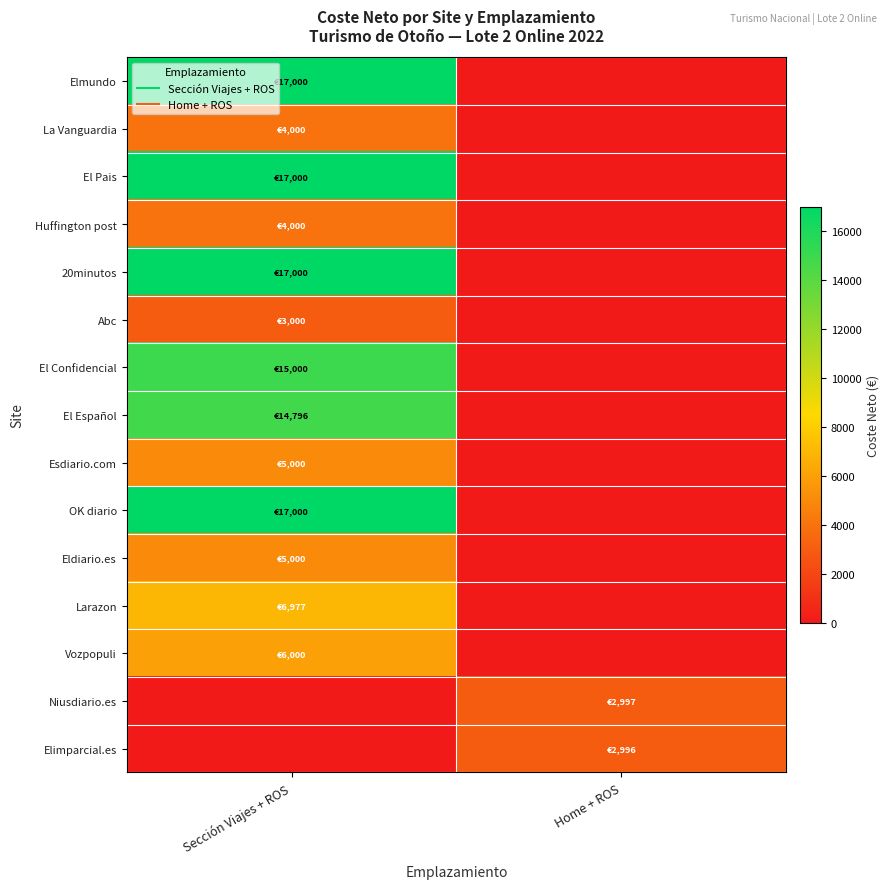

Reading right to left, what are all the values shown in this chart?

Elmundo: Home + ROS=0.0	Sección Viajes + ROS=17000.0
La Vanguardia: Home + ROS=0.0	Sección Viajes + ROS=4000.0
El Pais: Home + ROS=0.0	Sección Viajes + ROS=17000.0
Huffington post: Home + ROS=0.0	Sección Viajes + ROS=4000.0
20minutos: Home + ROS=0.0	Sección Viajes + ROS=17000.0
Abc: Home + ROS=0.0	Sección Viajes + ROS=3000.0
El Confidencial: Home + ROS=0.0	Sección Viajes + ROS=15000.0
El Español: Home + ROS=0.0	Sección Viajes + ROS=14796.0
Esdiario.com: Home + ROS=0.0	Sección Viajes + ROS=5000.0
OK diario: Home + ROS=0.0	Sección Viajes + ROS=17000.0
Eldiario.es: Home + ROS=0.0	Sección Viajes + ROS=5000.0
Larazon: Home + ROS=0.0	Sección Viajes + ROS=6977.1
Vozpopuli: Home + ROS=0.0	Sección Viajes + ROS=6000.0
Niusdiario.es: Home + ROS=2997.4	Sección Viajes + ROS=0.0
Elimparcial.es: Home + ROS=2995.7	Sección Viajes + ROS=0.0